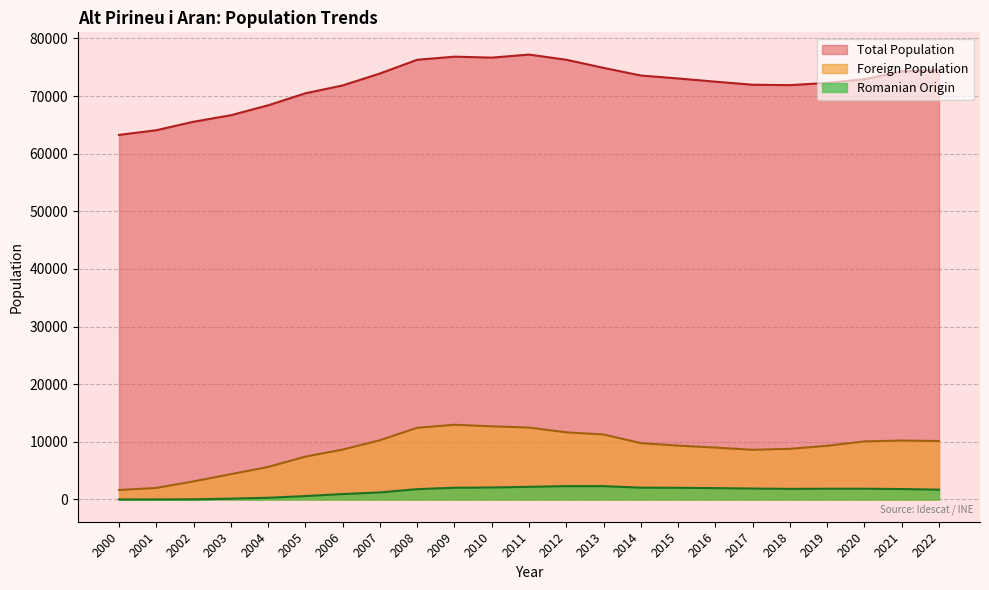

At how many categories does at least one series exceed 2263?

23